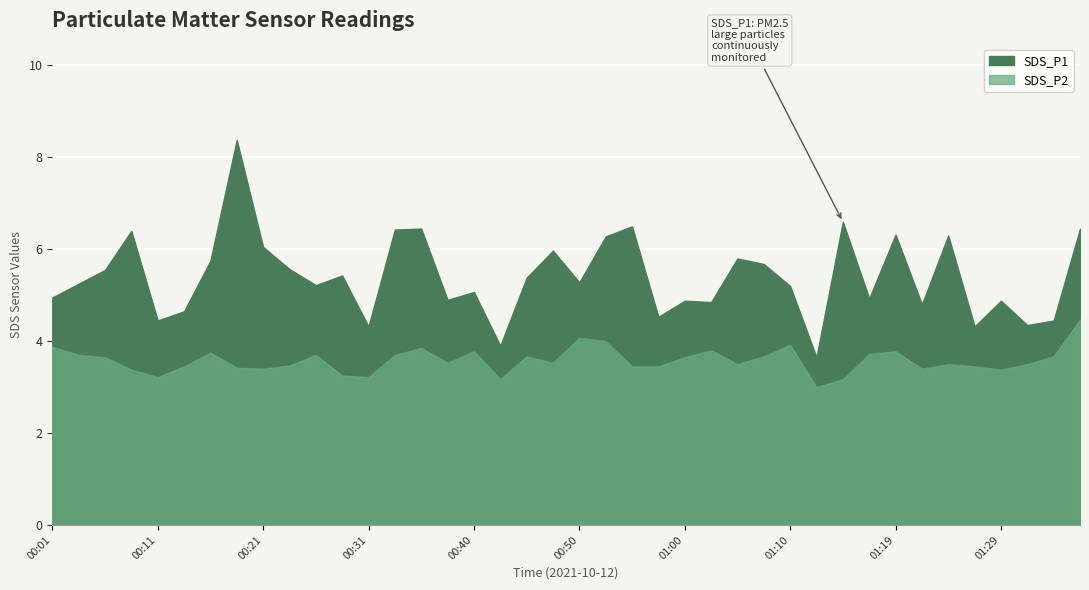

What position from the left is 00:28?

12